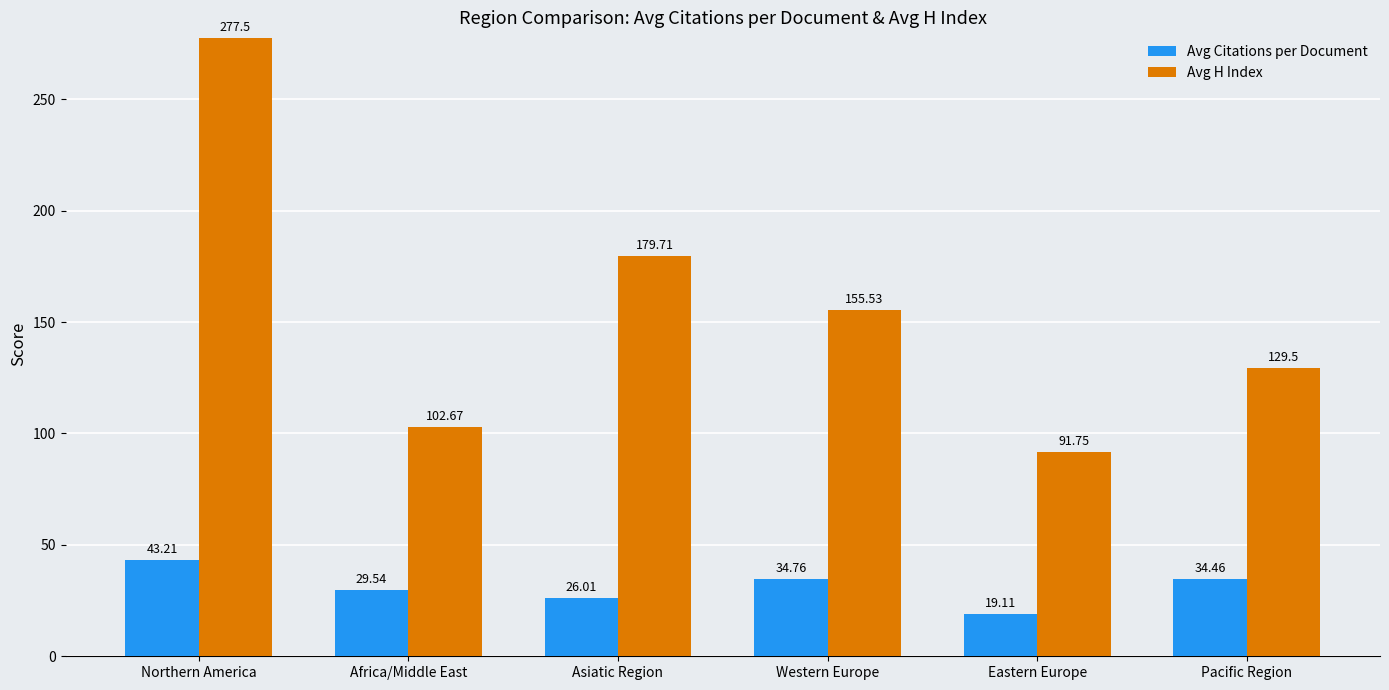

At which category does the chart reach its peak across all series?

Northern America